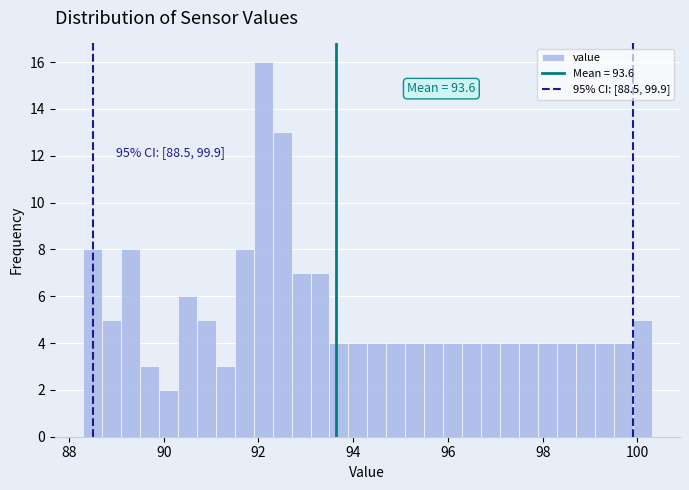

Read against the x-axis, roughly where is the centre of the tallest bar?

92.2